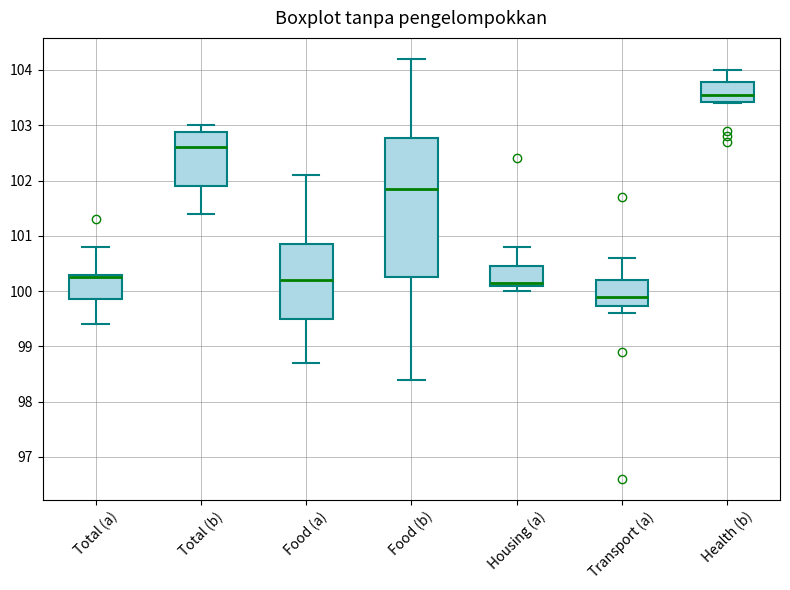

Reading left to right, read every box against the y-axis: the position of its median line, the range the box covers, and the ends of its whiskers. The values are not printed on the chart, so give them approximately, as read against the axis.

Total (a): median 100.3 (just below the box's upper edge), box 99.9 to 100.3, whiskers 99.4 to 100.8
Total (b): median 102.6, box 101.9 to 102.9, whiskers 101.4 to 103.0
Food (a): median 100.2, box 99.5 to 100.9, whiskers 98.7 to 102.1
Food (b): median 101.9, box 100.3 to 102.8, whiskers 98.4 to 104.2
Housing (a): median 100.2, box 100.1 to 100.5, whiskers 100.0 to 100.8
Transport (a): median 99.9, box 99.7 to 100.2, whiskers 99.6 to 100.6
Health (b): median 103.6, box 103.4 to 103.8, whiskers 103.4 to 104.0